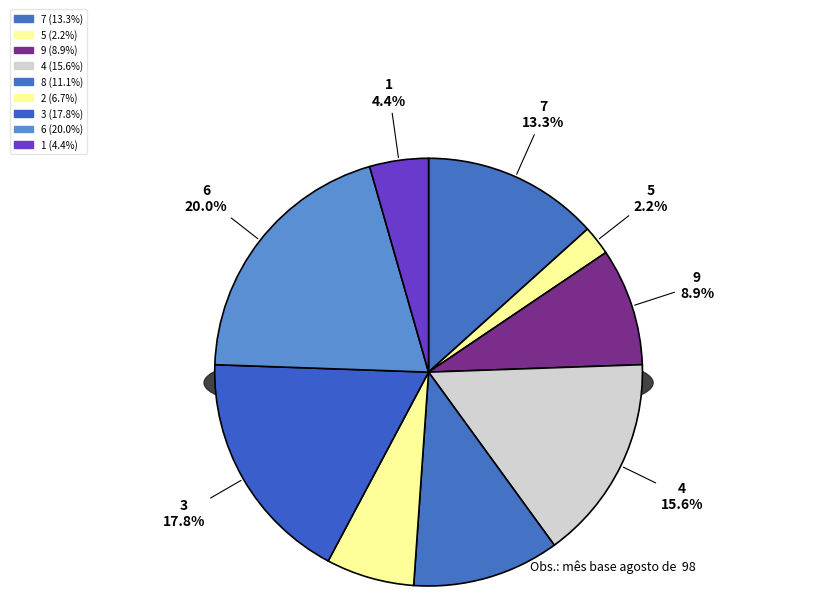

To the nearest percent, what is the average slice percentage?

11%